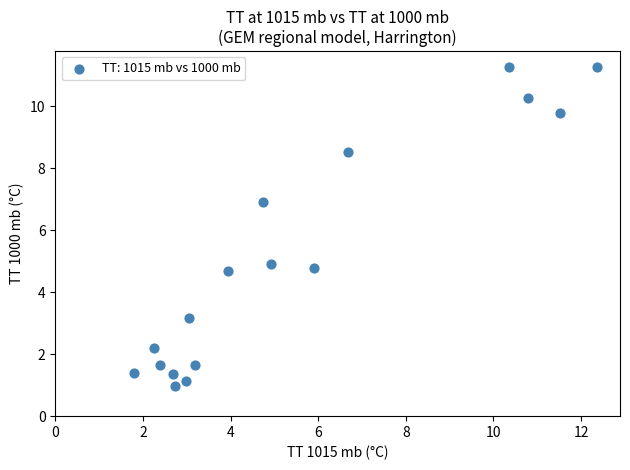

What Y value in the scatter plot is closest to 6?

6.9